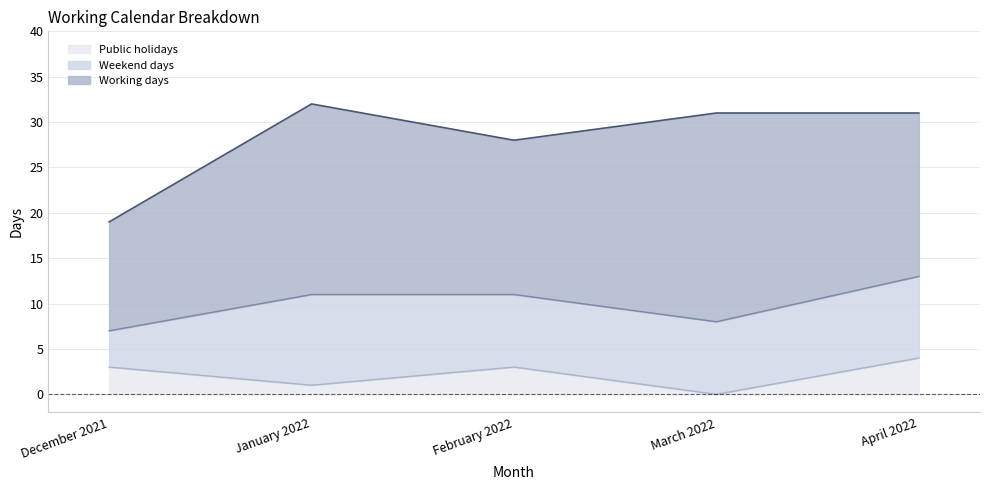

What position from the right is February 2022?

3